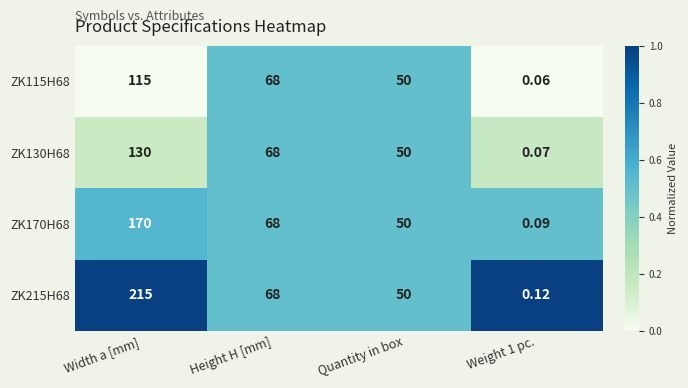

Is the value of ZK215H68 at Quantity in box greater than the value of ZK115H68 at Height H [mm]?

No